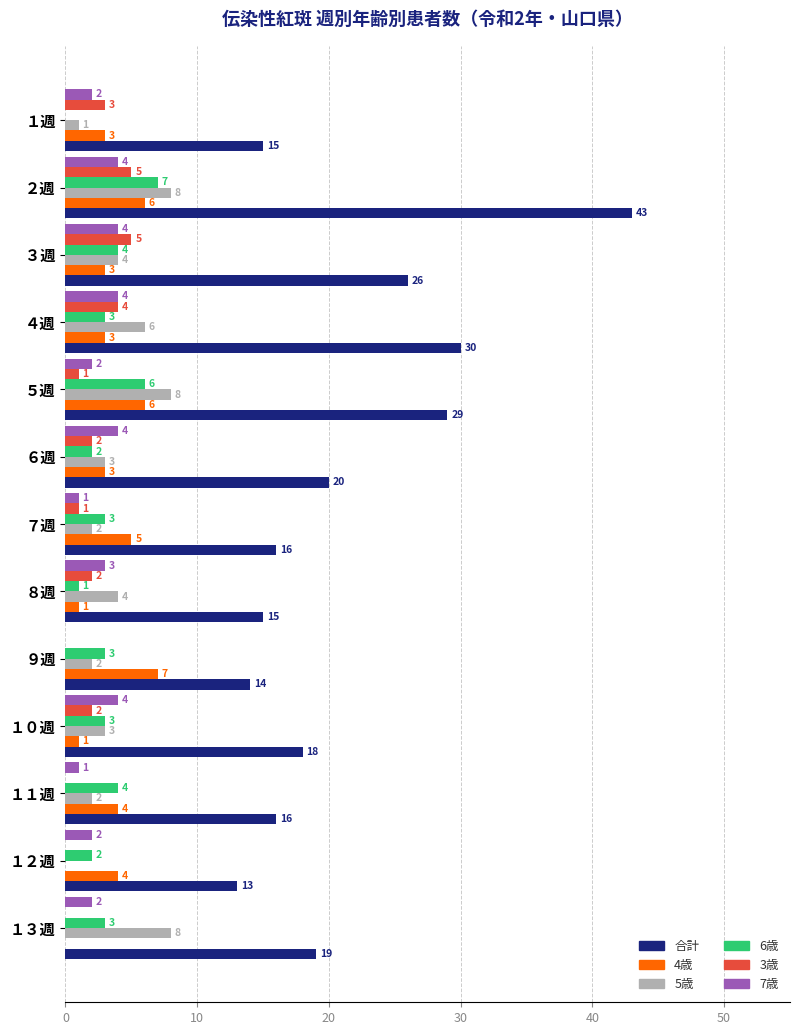

At which category is the sum across all series the highest?

２週